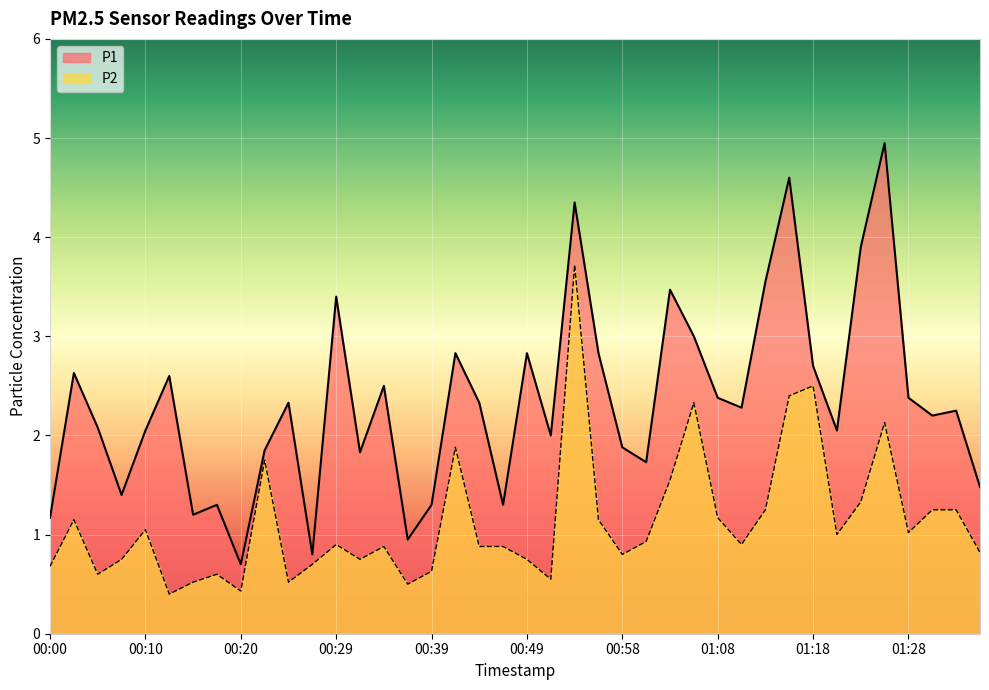

Where is the first local maximum for P2?

00:02